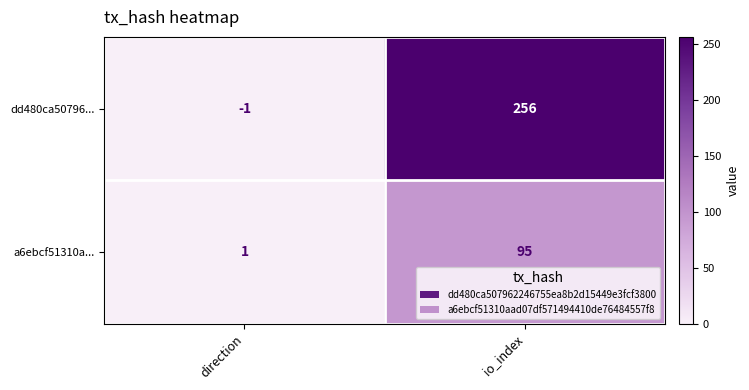

Reading right to left, transcribe all the data shown in this chart.

dd480ca50796...: 256	-1
a6ebcf51310a...: 95	1